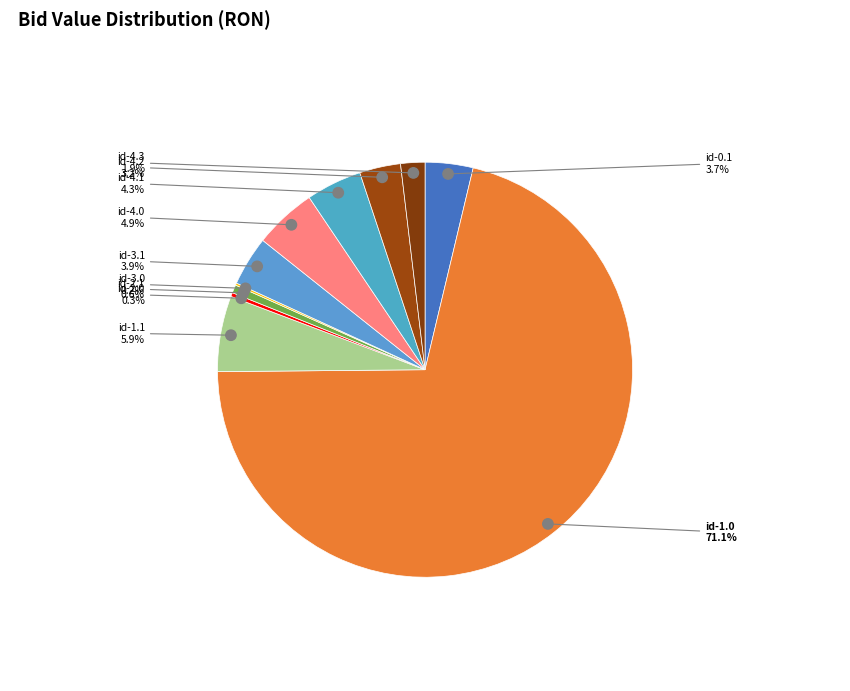

Which slice represents more than half of the pie?

id-1.0